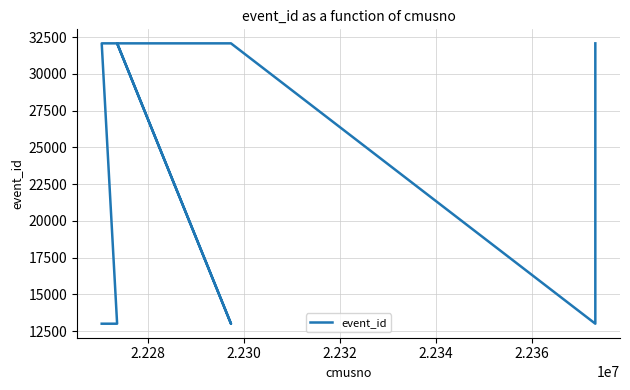

How many points are lower than both their immediate neighbors (excluding endpoints)?

2